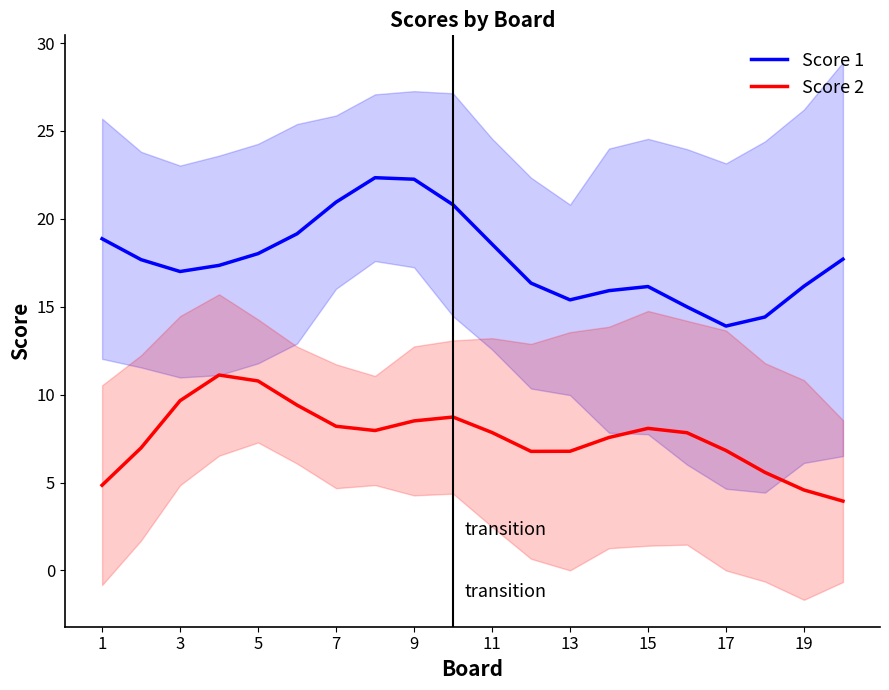

True or false: Score 1 and Score 2 intersect in this chart.

False